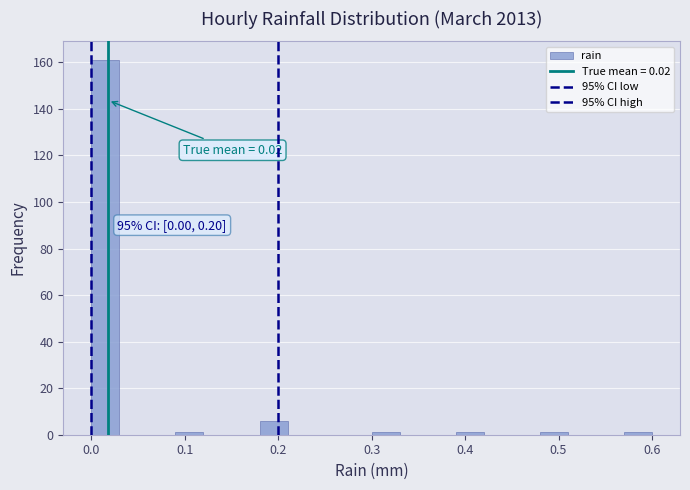

Read against the x-axis, roughly where is the centre of the tallest bar?

0.02